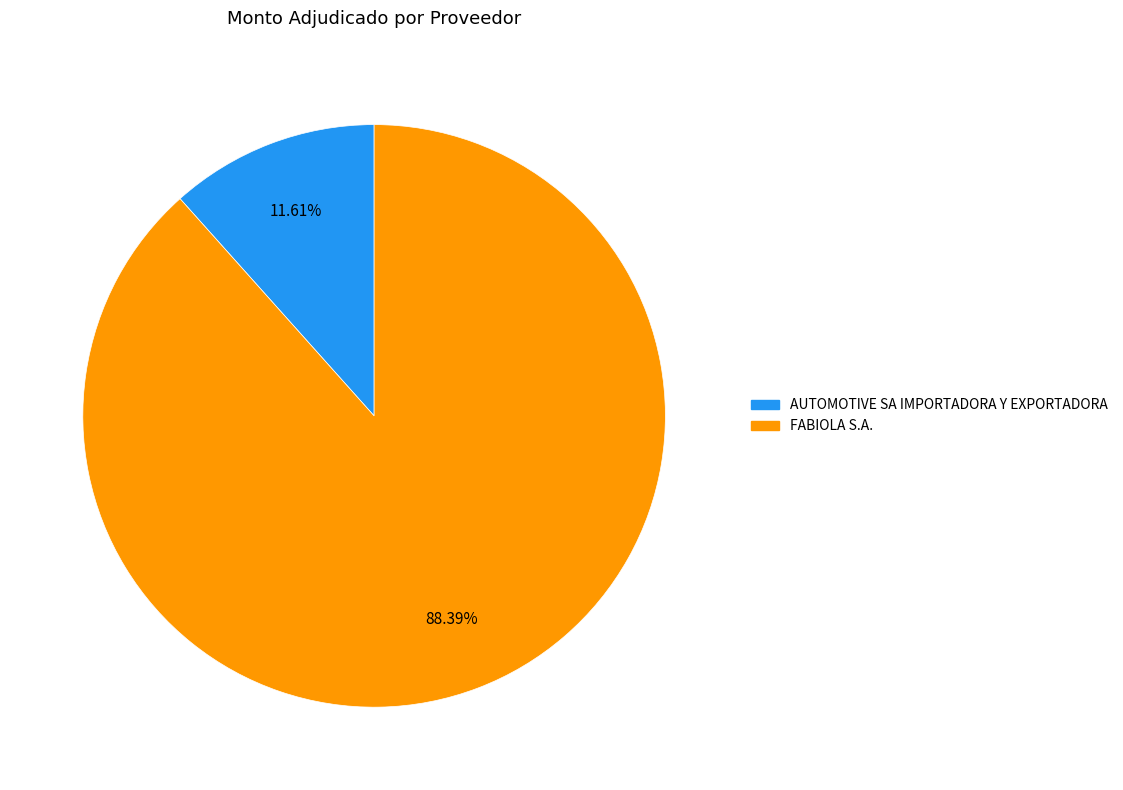

Which slice is the smallest?

AUTOMOTIVE SA IMPORTADORA Y EXPORTADORA